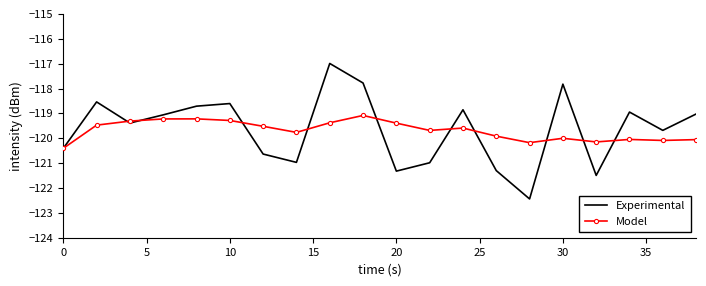

List the series in order of their peak value, lowest first.

Model, Experimental